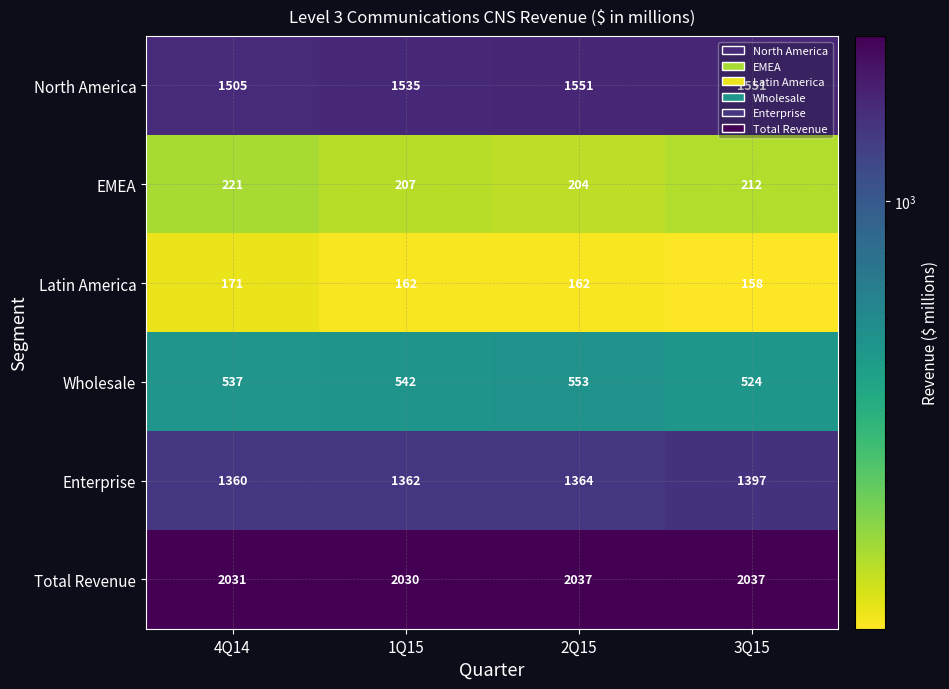

At 3Q15, list the series in order from largest to smallest.

Total Revenue, North America, Enterprise, Wholesale, EMEA, Latin America